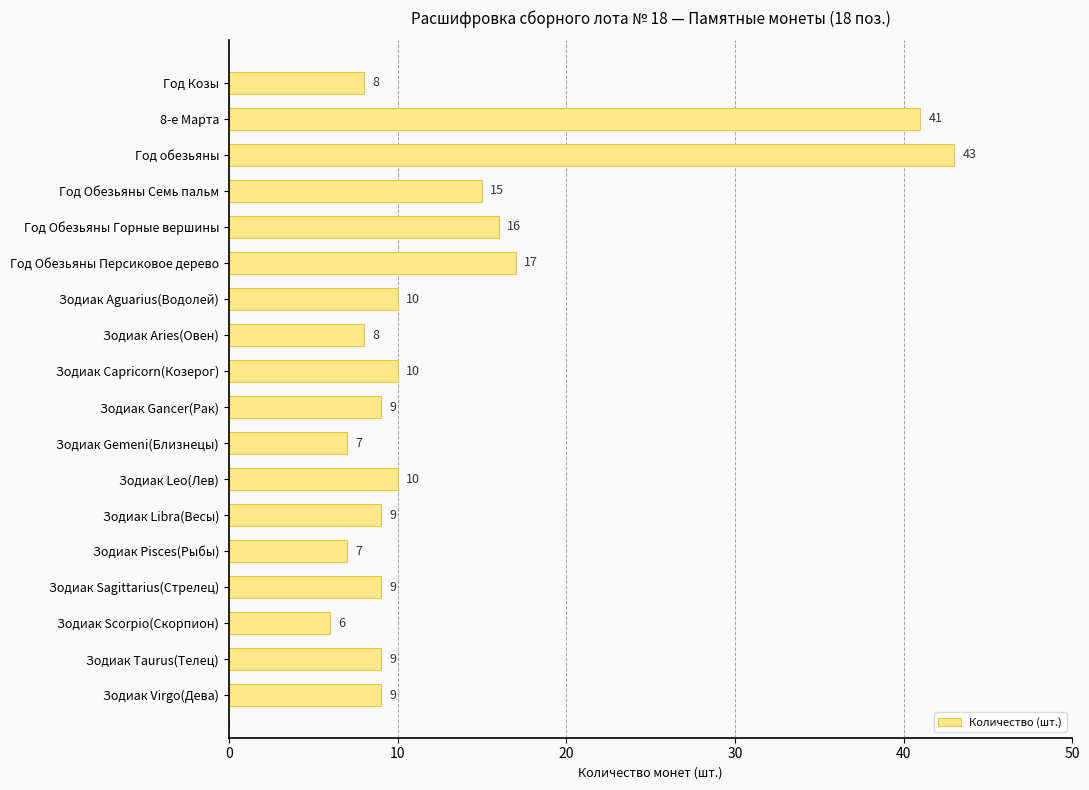

Reading top to bottom, list all the values displayed in this chart.

8	41	43	15	16	17	10	8	10	9	7	10	9	7	9	6	9	9